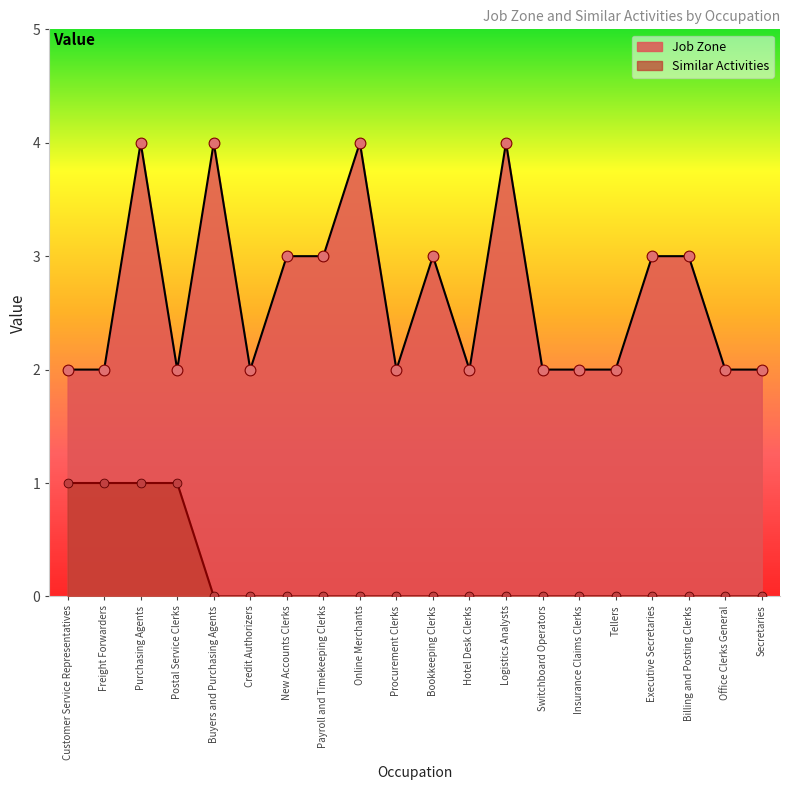

Which series contains the highest Y value?

Job Zone